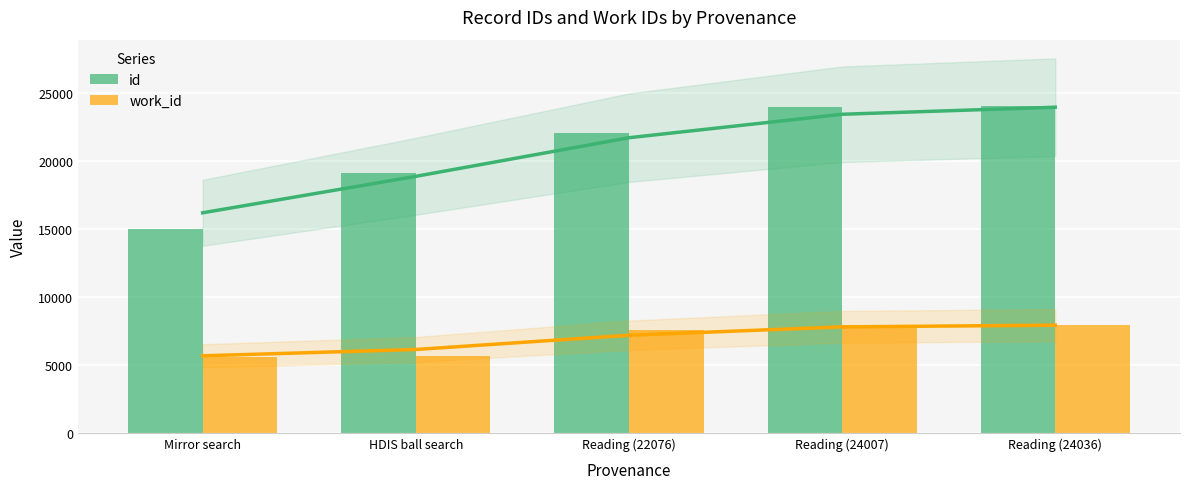

What is the label of the 4th bar from the right?

HDIS ball search